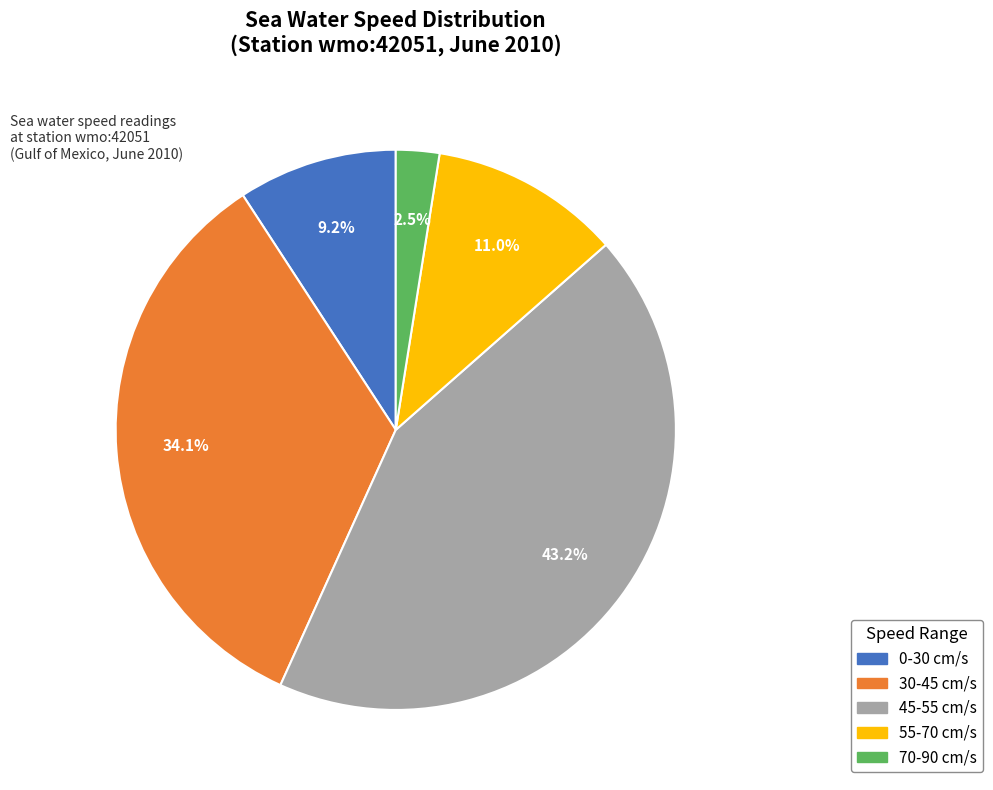

Which category has the biggest portion of the pie?

45-55 cm/s